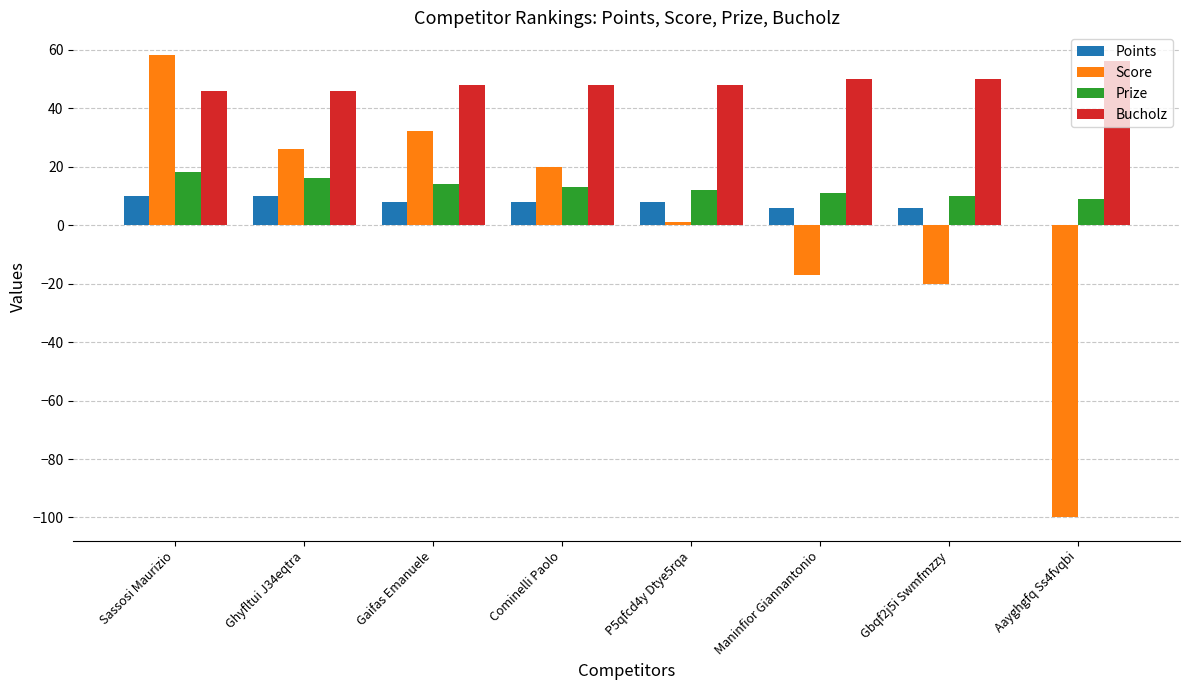

At which label does Bucholz reach its peak?

Aayghgfq Ss4fvqbi